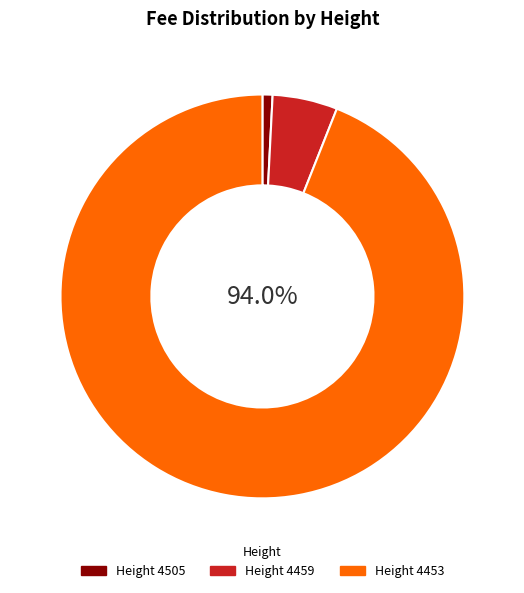

Is there any slice that represents more than half of the pie?

Yes